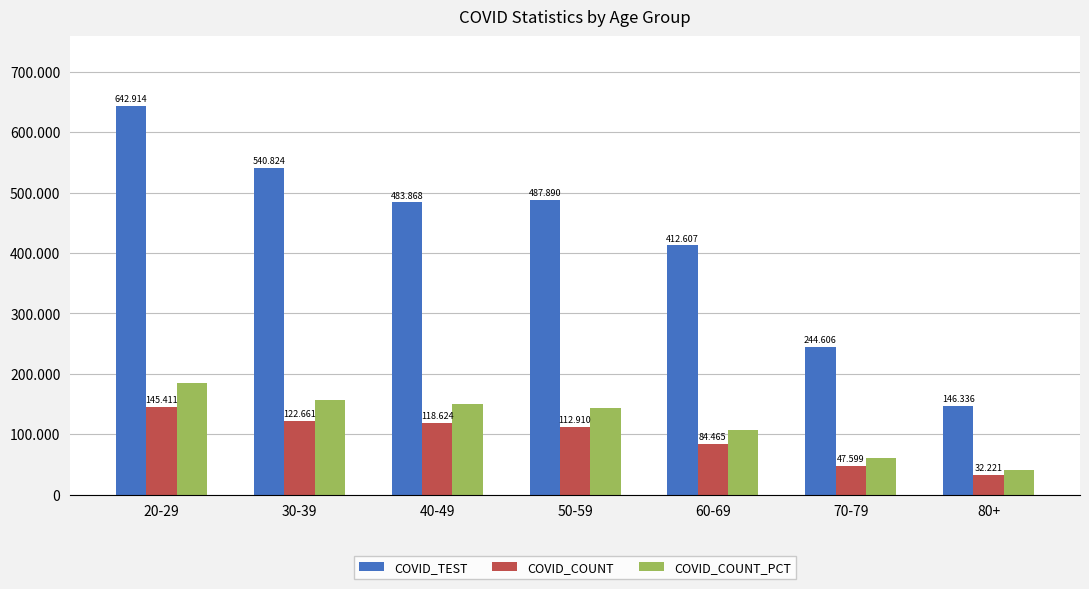

Which series has the largest range (max minus min)?

COVID_TEST